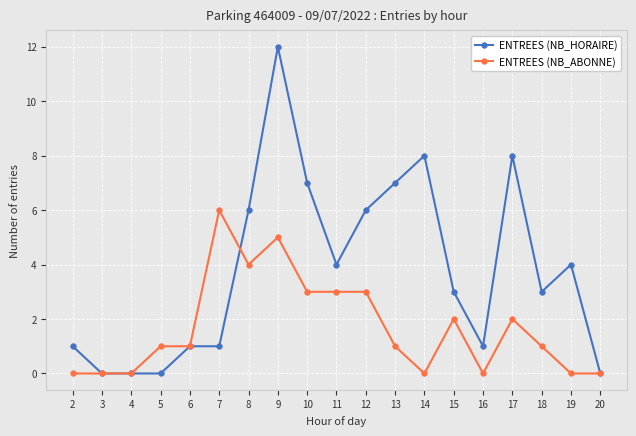

What is the total value across all series at 5?

1